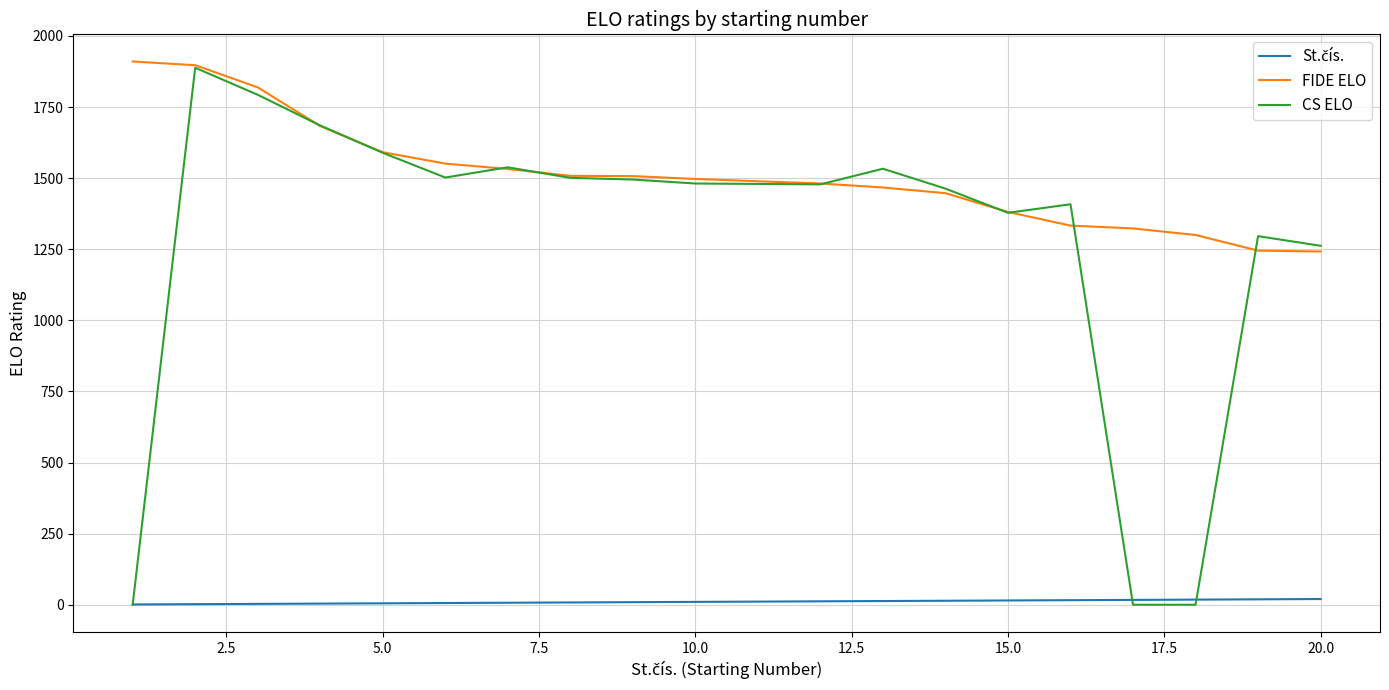

Which series has the largest total across all categories?

FIDE ELO